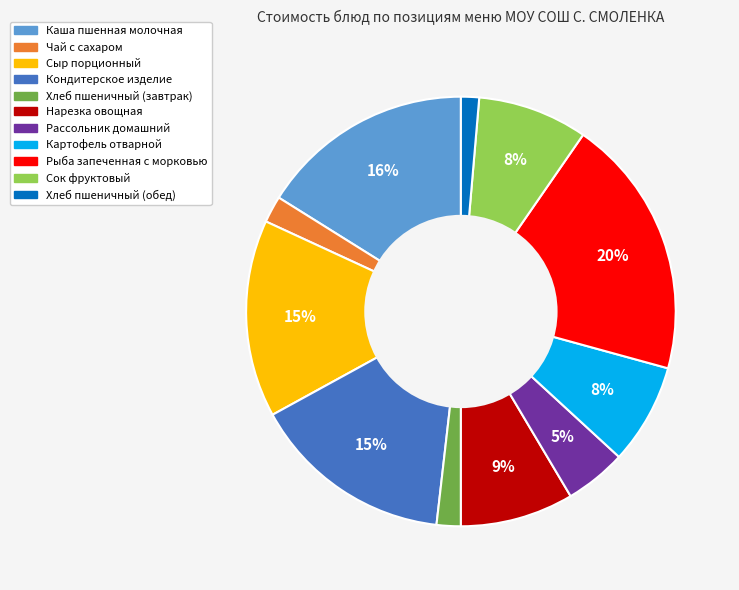

What percentage is the Нарезка овощная slice, to the nearest percent?

9%